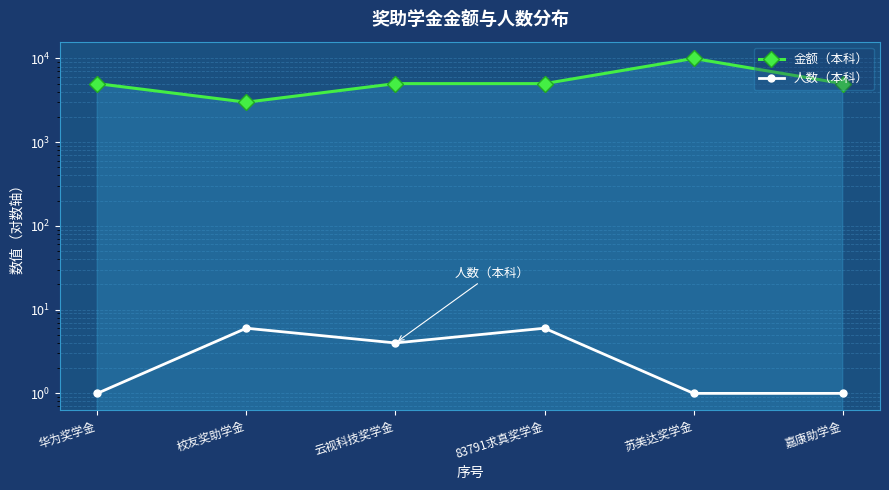

What is the difference between the highest and lowest values at 嘉康助学金?

4999